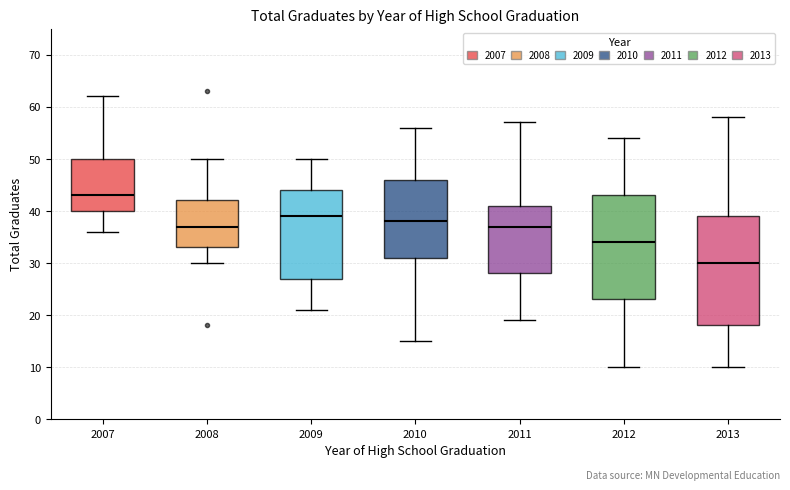

Reading left to right, transcribe this box plot: for each box, give where its median line is, the range the box spans, and where its two whiskers end, as read against the y-axis. The values are not printed on the chart, so give them approximately, as read against the axis.

2007: median 43, box 40 to 50, whiskers 36 to 62
2008: median 37, box 33 to 42, whiskers 30 to 50
2009: median 39, box 27 to 44, whiskers 21 to 50
2010: median 38, box 31 to 46, whiskers 15 to 56
2011: median 37, box 28 to 41, whiskers 19 to 57
2012: median 34, box 23 to 43, whiskers 10 to 54
2013: median 30, box 18 to 39, whiskers 10 to 58